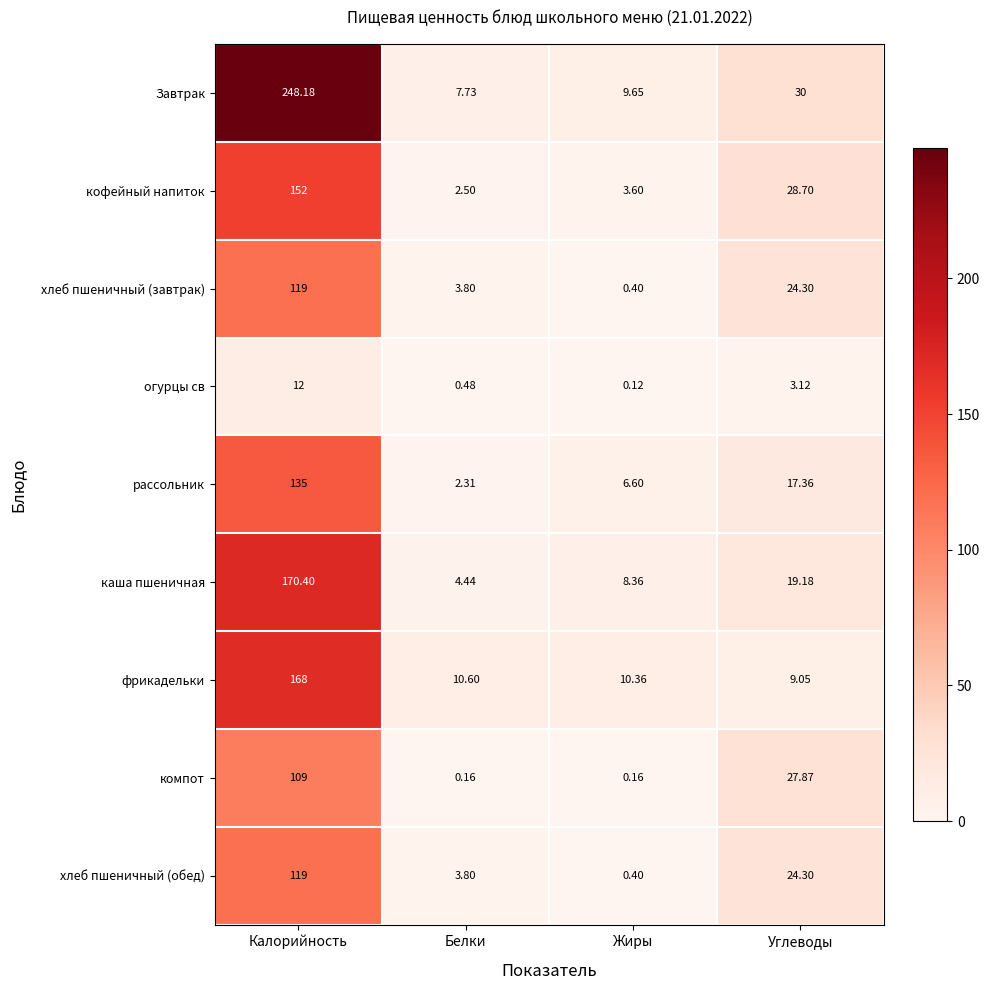

At which label does кофейный напиток first exceed 28?

Калорийность